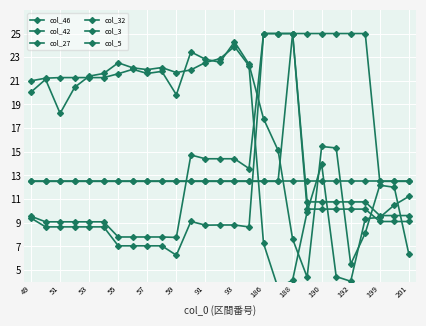

Is it true that col_3 equals 12.5 at 93?

True